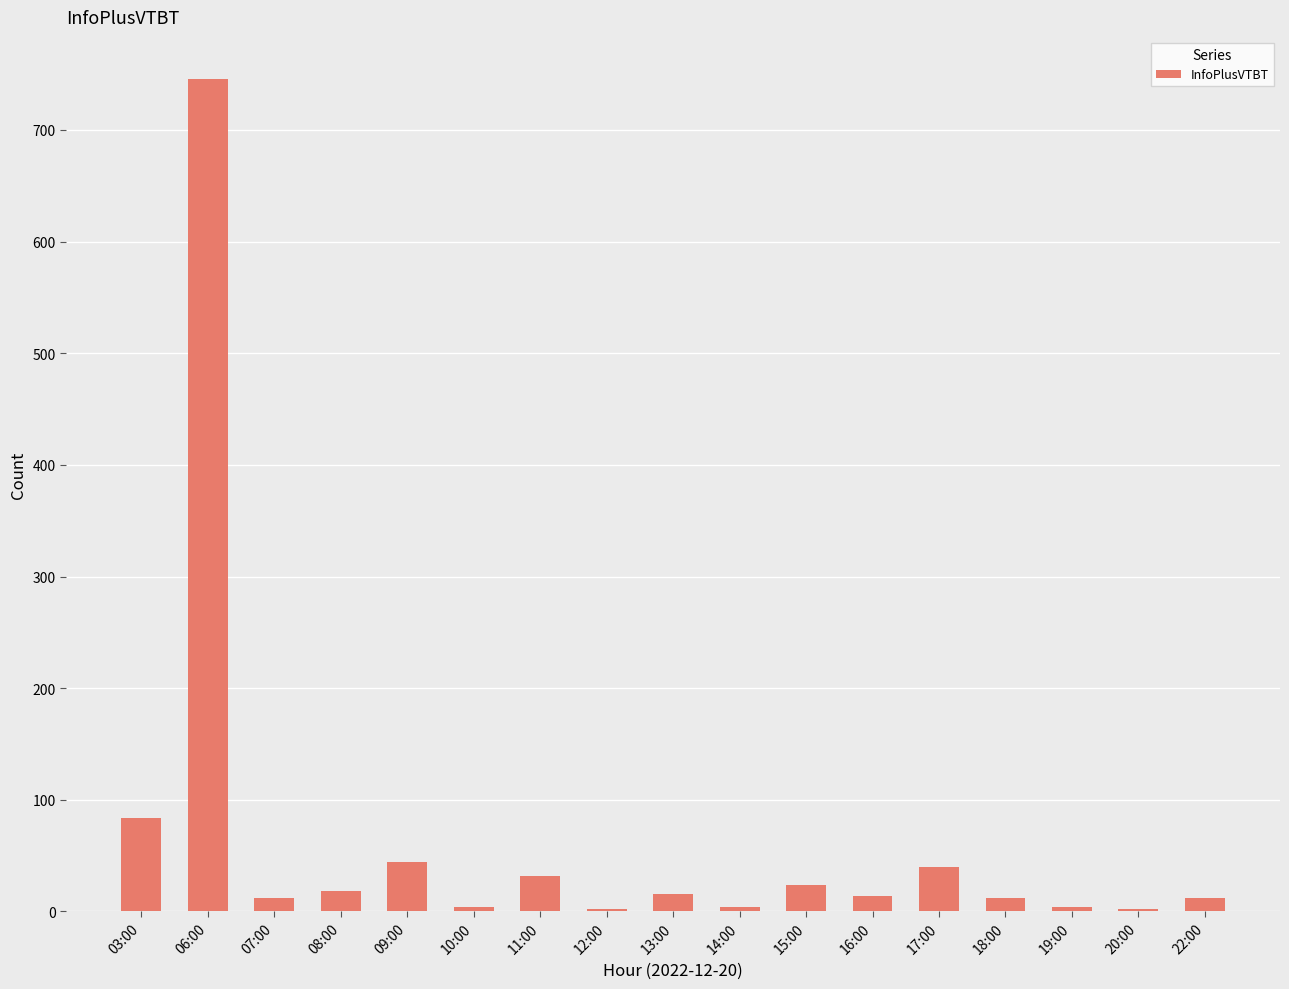

At which label is the value closest to 374?

03:00